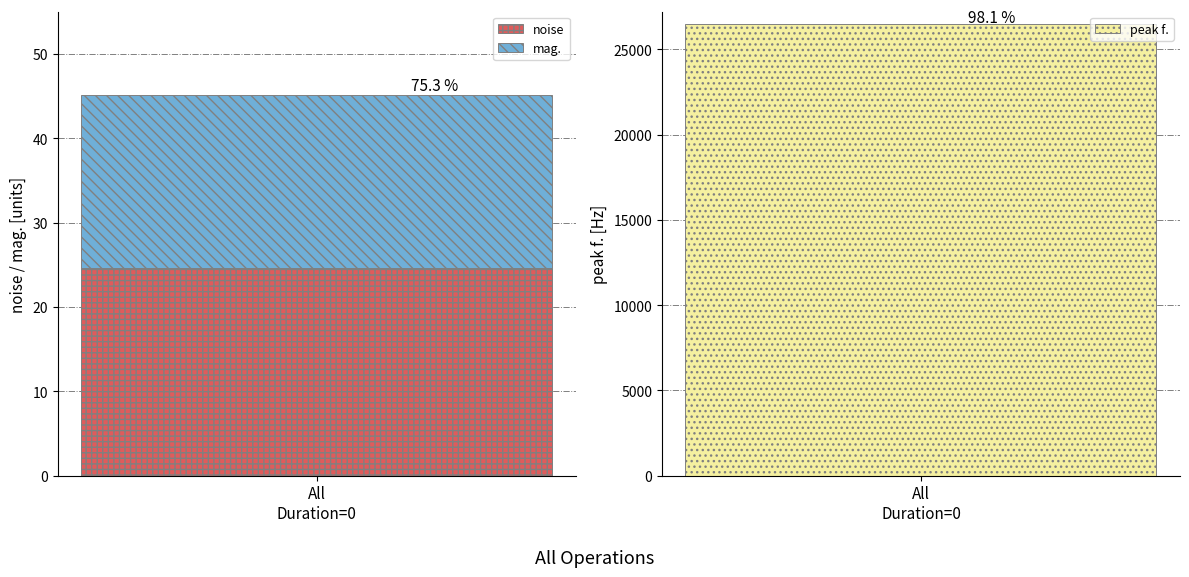

Rank the series by their maximum value, from lowest to highest.

mag., noise, peak f.